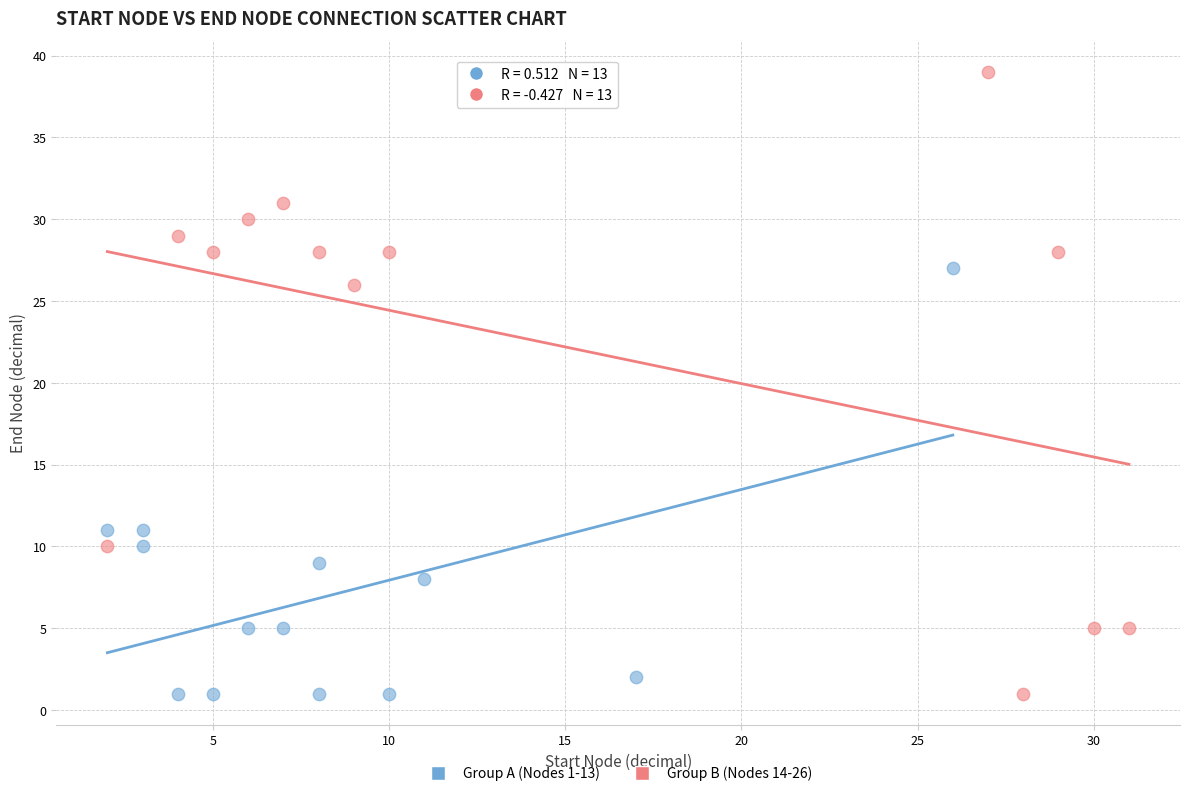

Which series contains the highest Y value?

Group B (Nodes 14-26)